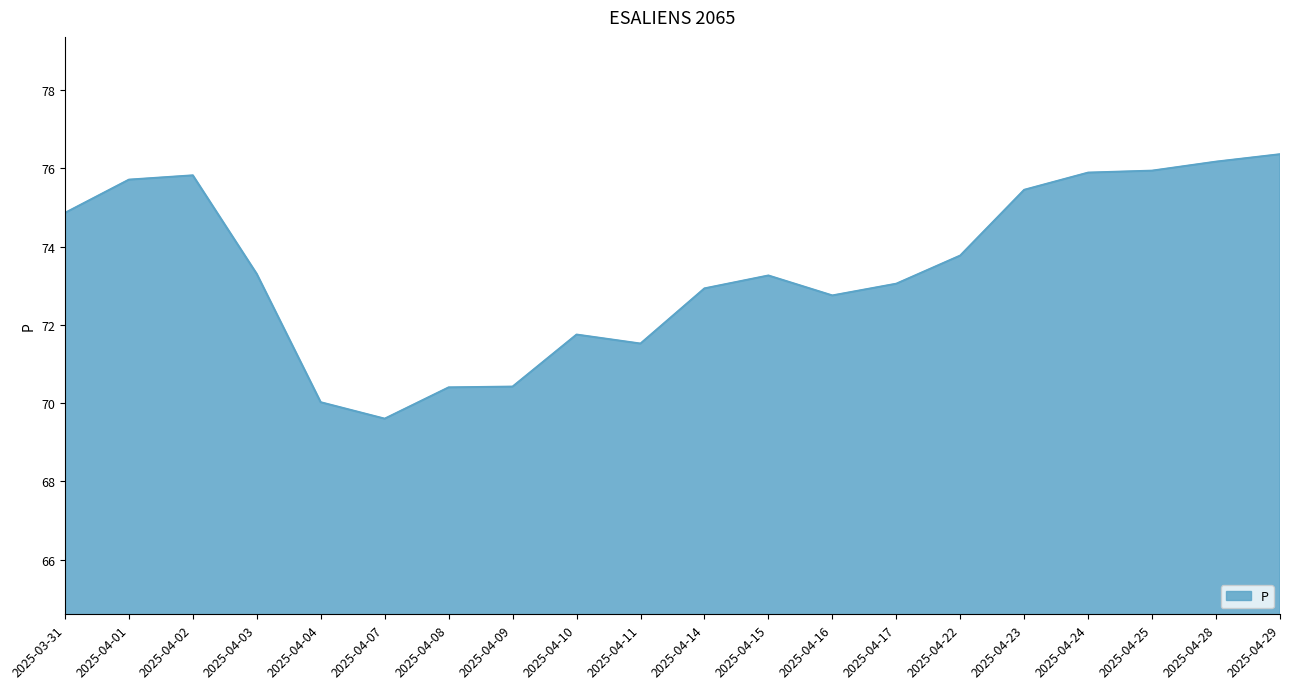

What position from the left is 2025-04-15?

12